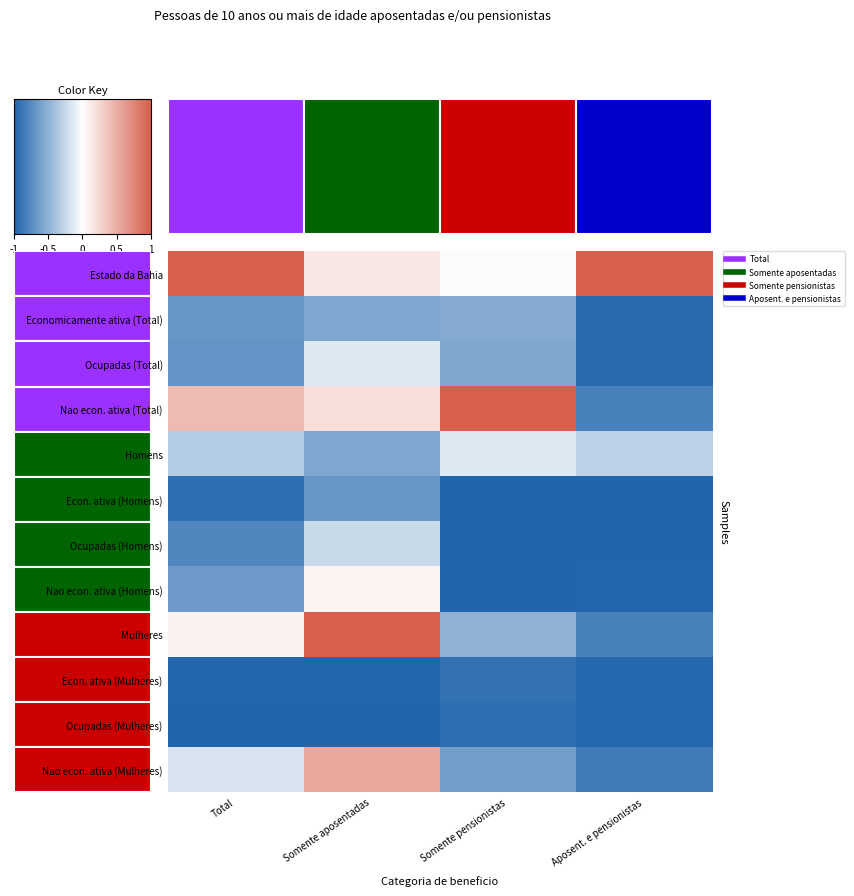

What is the difference between the maximum and minimum values in the Estado da Bahia series?

1.0